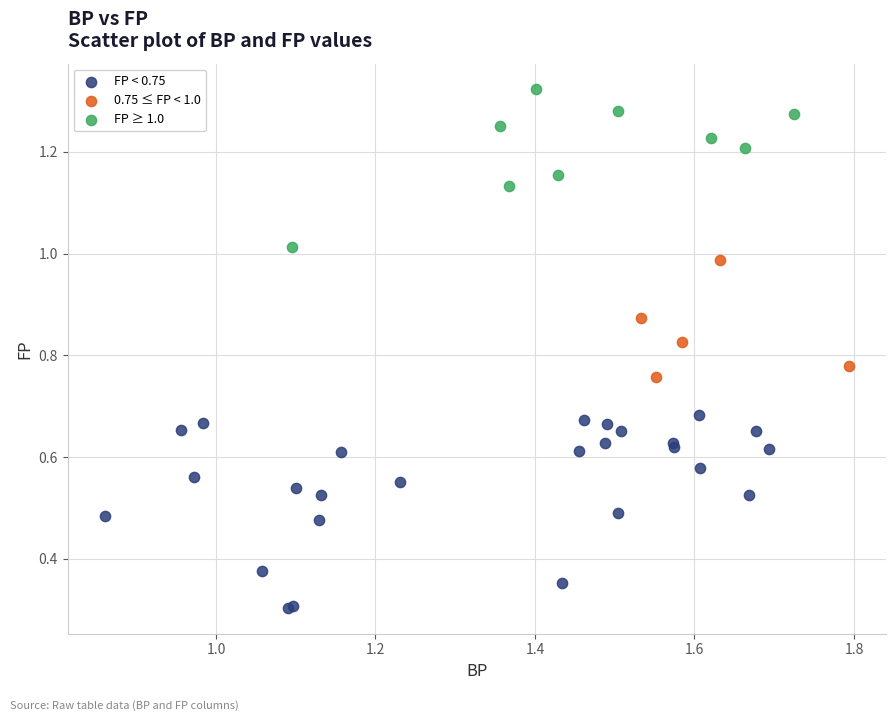

Which series has the largest Y range (max minus min)?

FP < 0.75